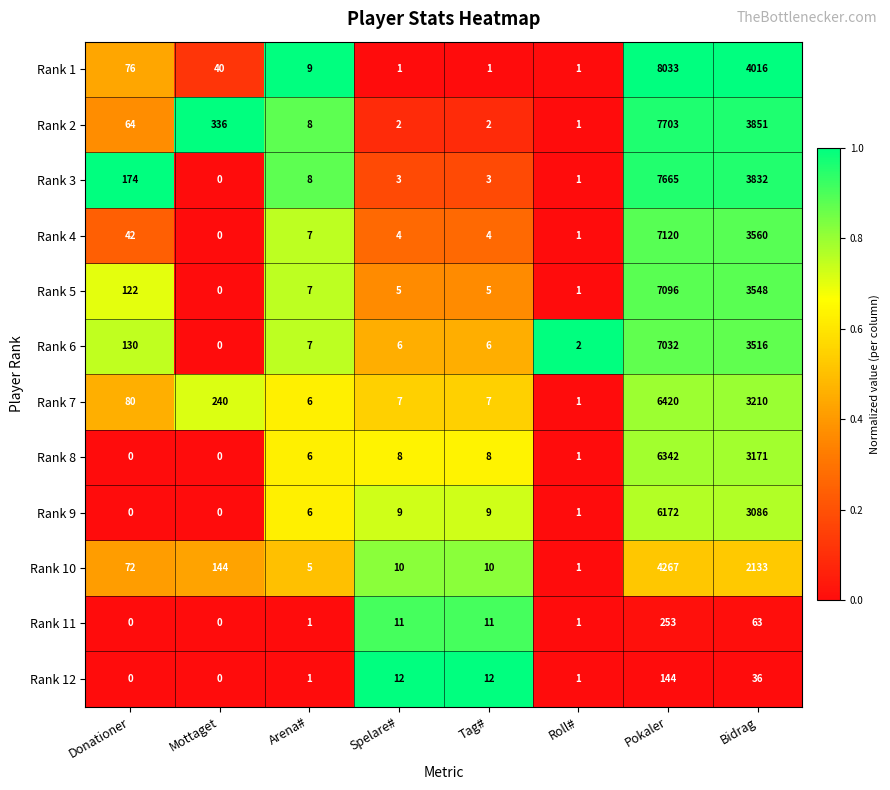

The value of Rank 5 at Donationer is 60. True or false?

False